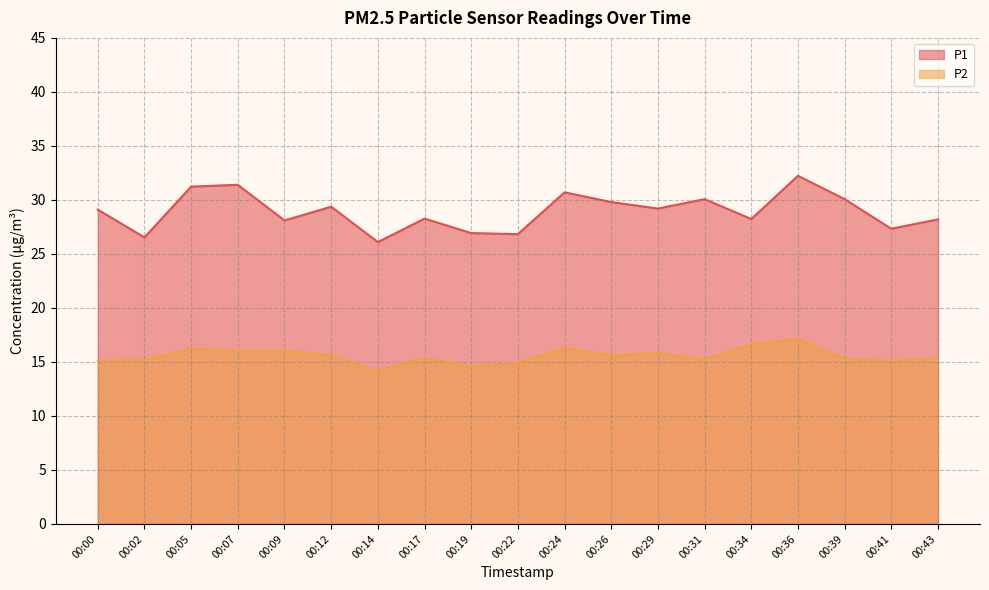

At which category does P1 reach its first local valley?

00:02